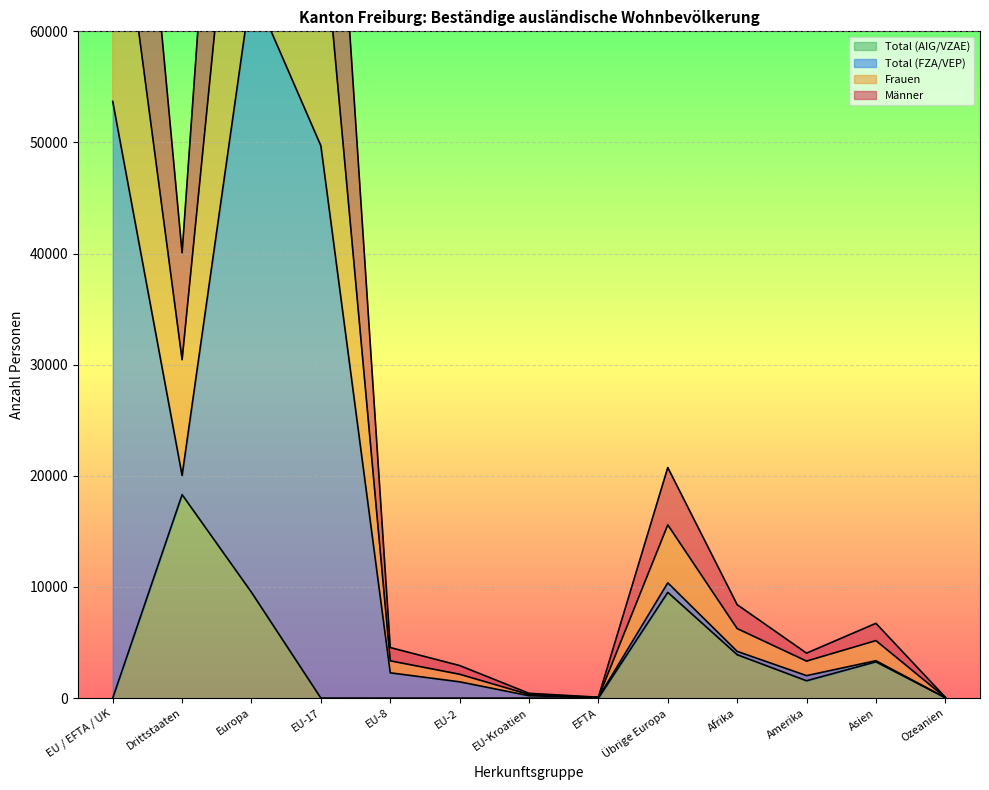

Where is the first local maximum for Total (AIG/VZAE)?

Drittstaaten